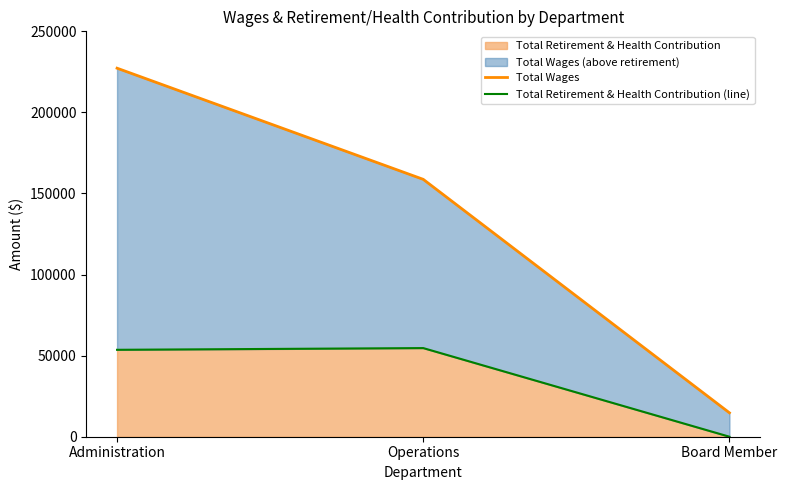

What is the difference between the maximum and minimum values in the Total Wages series?

212530